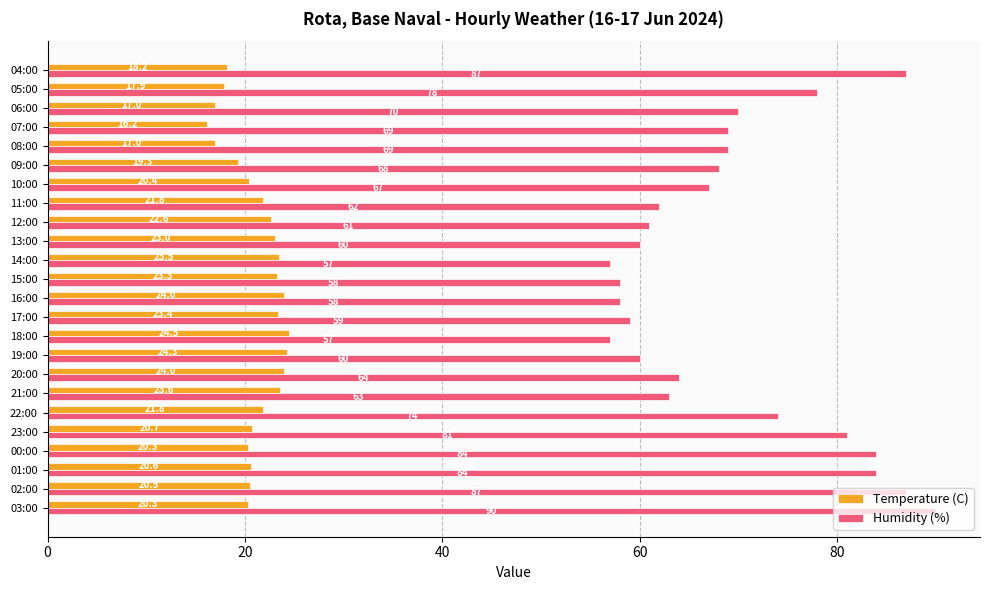

Rank the series by their average value, from lowest to highest.

Temperature (C), Humidity (%)